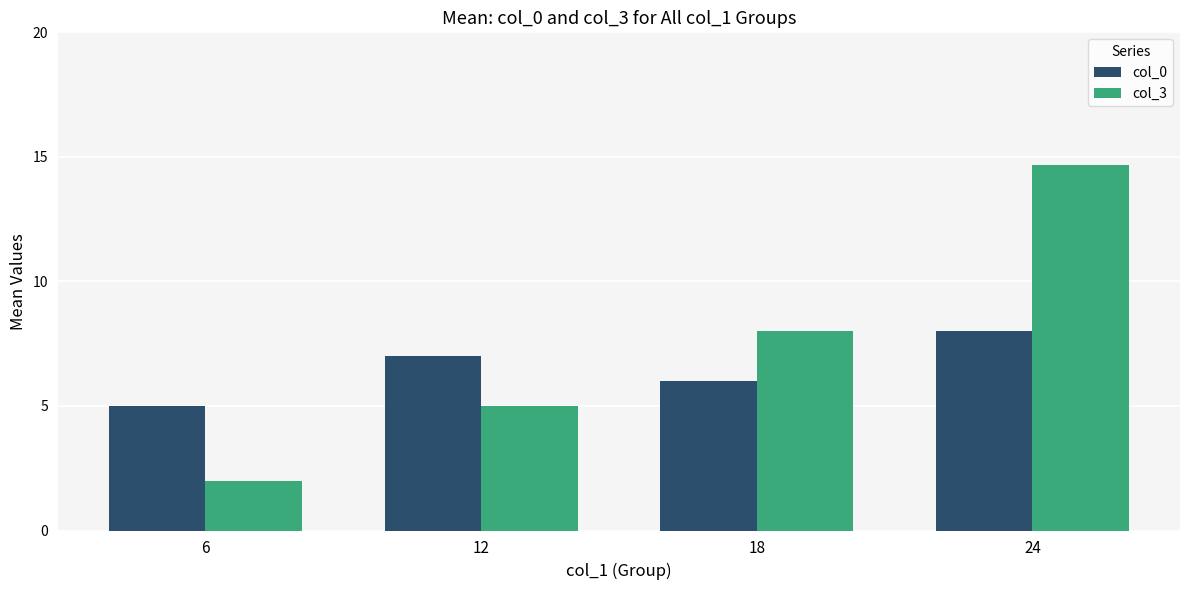

Is it true that col_3 equals 2.7 at 6?

False